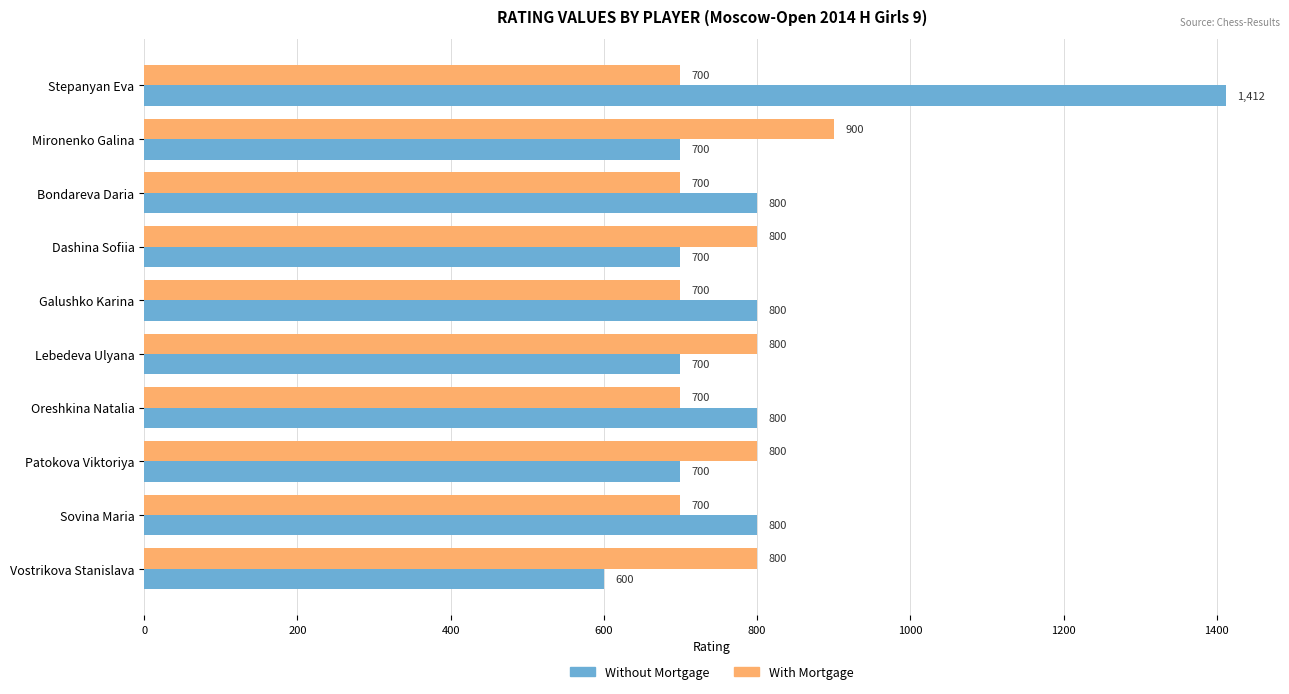

Which series has the largest range (max minus min)?

Without Mortgage